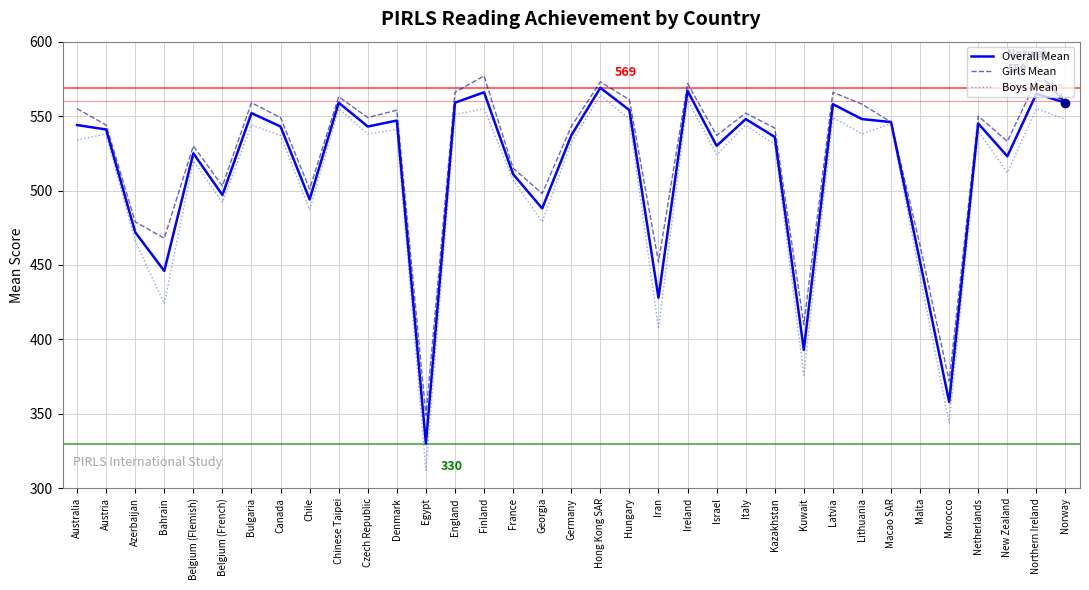

At which category does Boys Mean reach its first local peak?

Austria